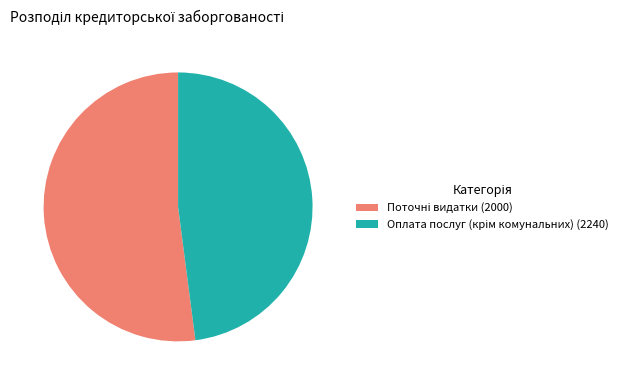

Is there a majority slice in this chart?

Yes